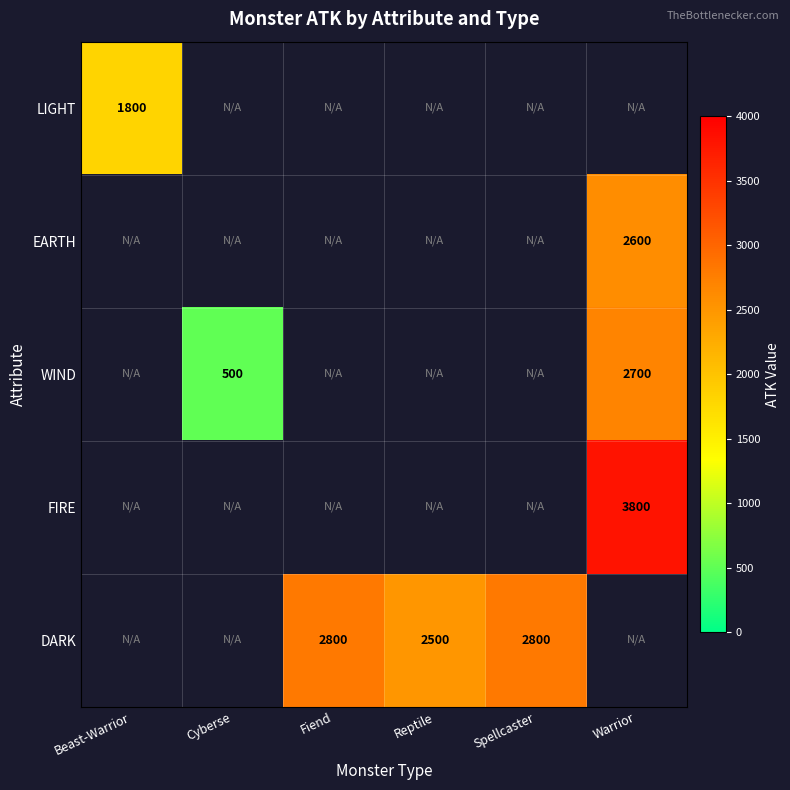

Is it true that DARK equals 2500 at Reptile?

True